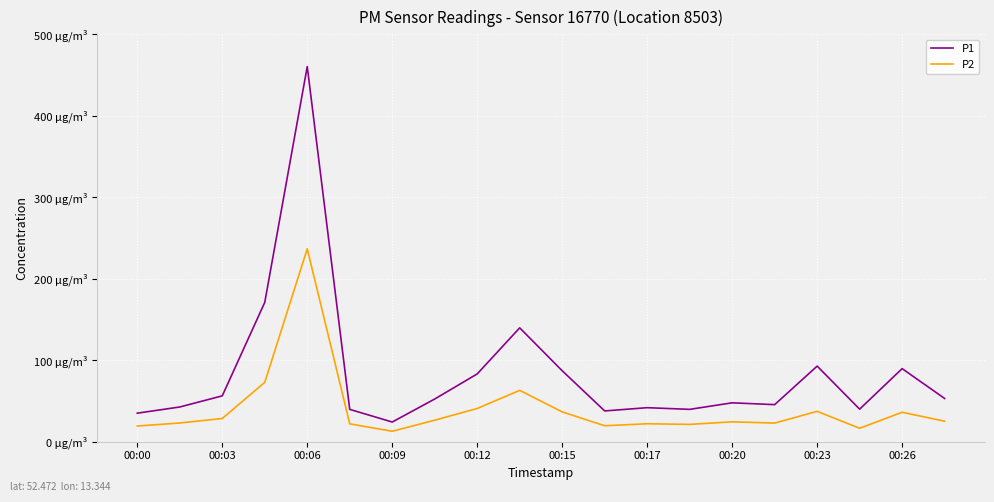

Rank the series by their maximum value, from highest to lowest.

P1, P2